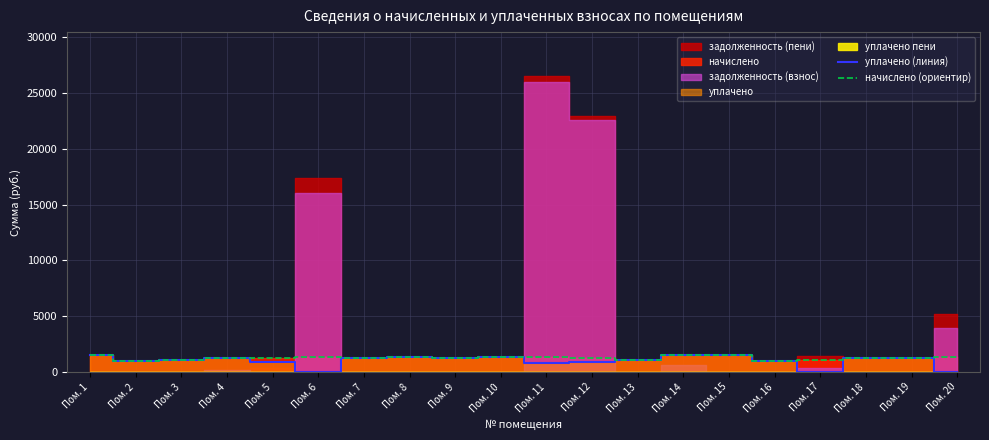

Between Пом. 3 and Пом. 4, which series saw the biggest shift?

начислено (ориентир)